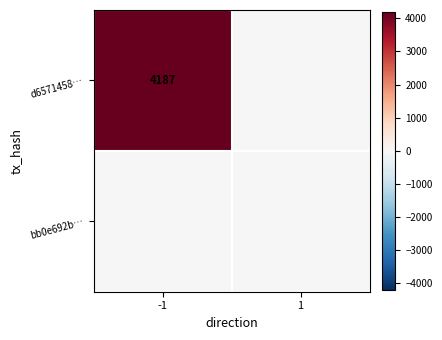

List the series in order of their peak value, lowest first.

bb0e692b…, d6571458…